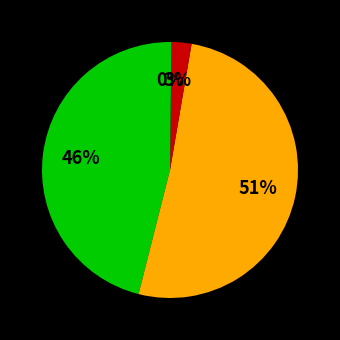

How many slices are in this pie chart?

4